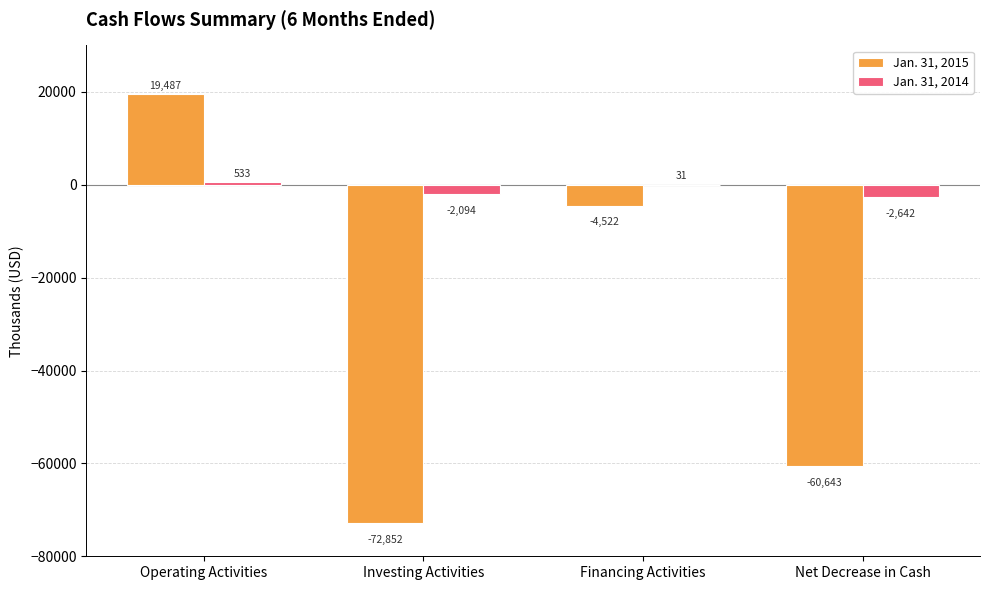

How many distinct data groups are displayed?

2